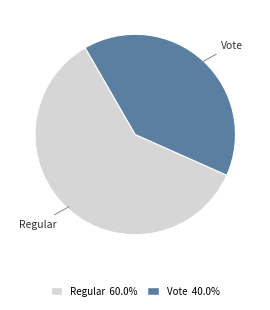

Do Vote and Regular together represent more than half of the pie?

Yes